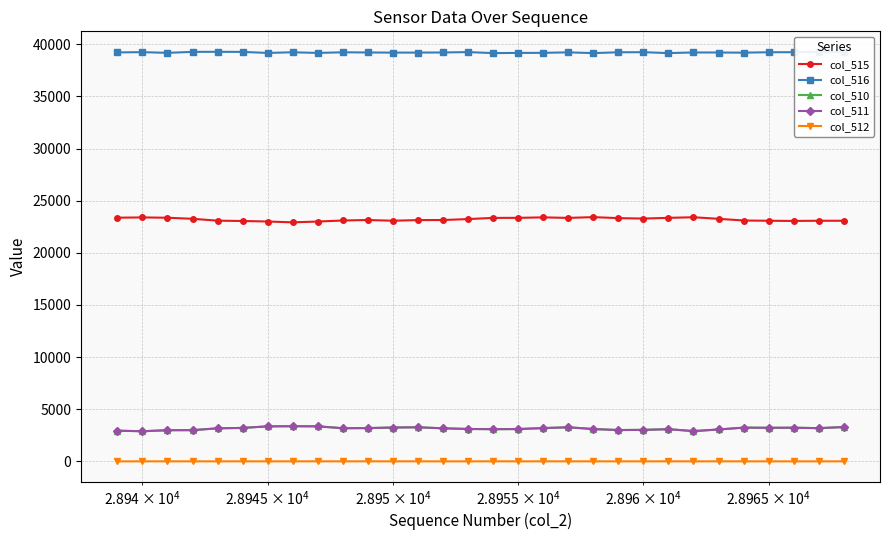

What is the value of the col_510 point at the 9th from the left?

3359